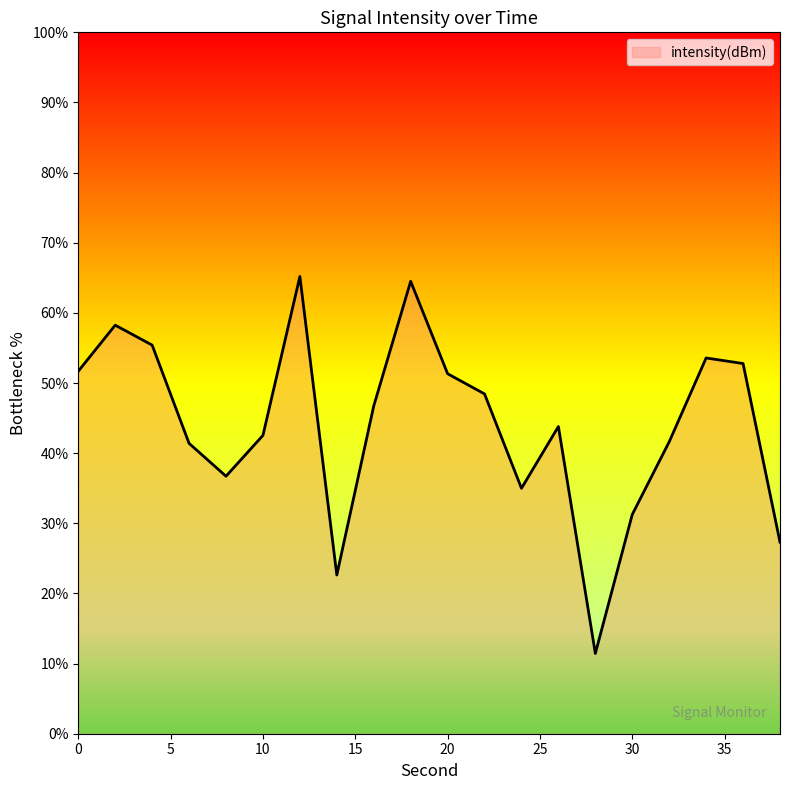

What is the smallest value displayed?

11.4